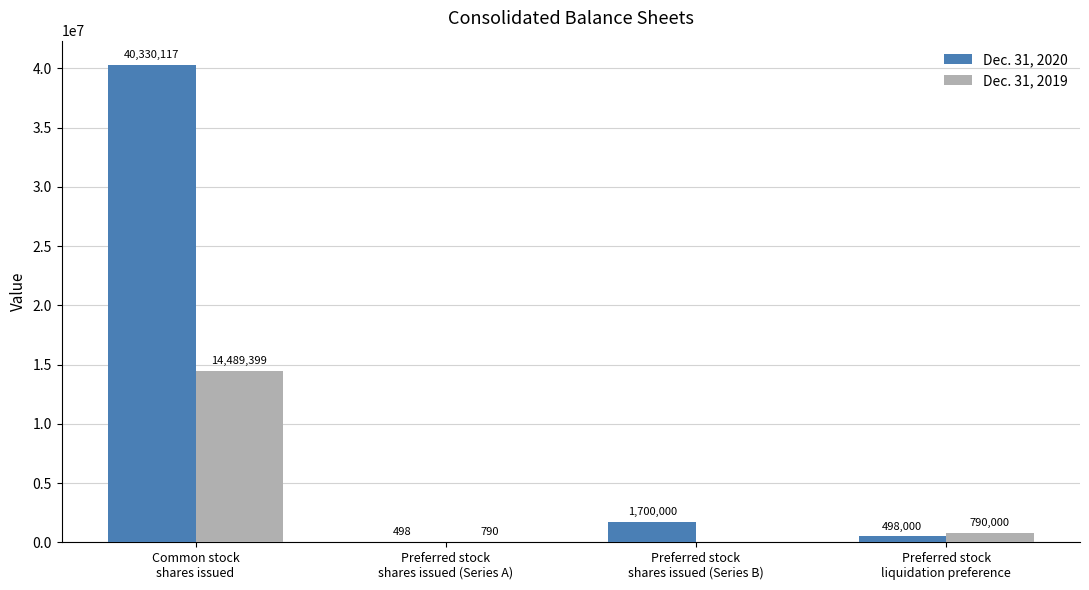

What is the sum of all Dec. 31, 2019 values?

15280189